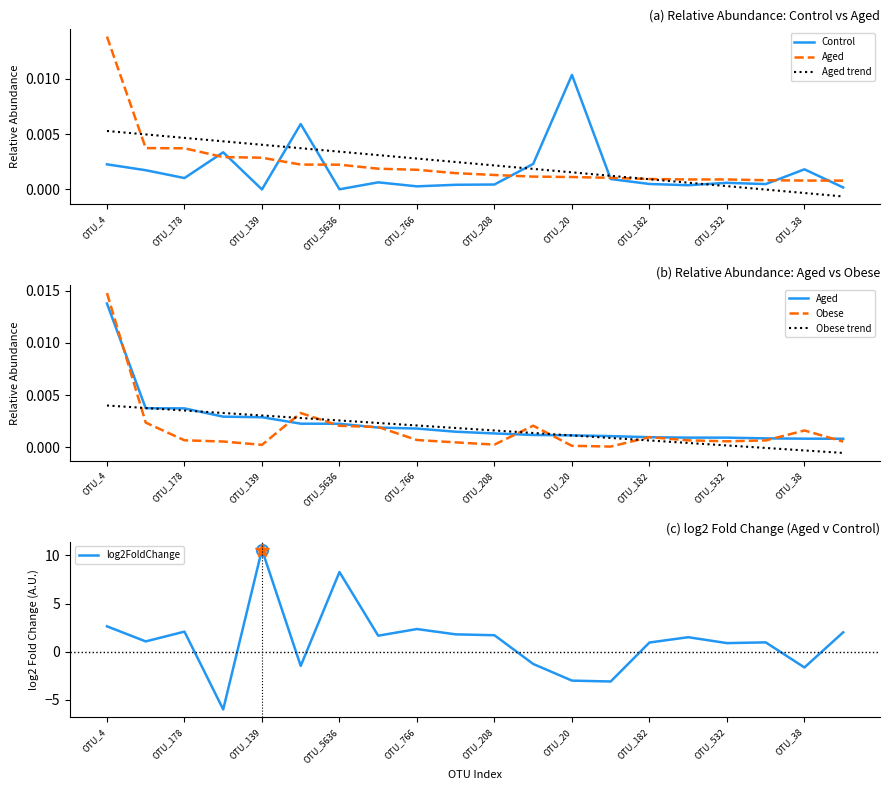

What is the lowest value of the log2FoldChange series?

-6.0